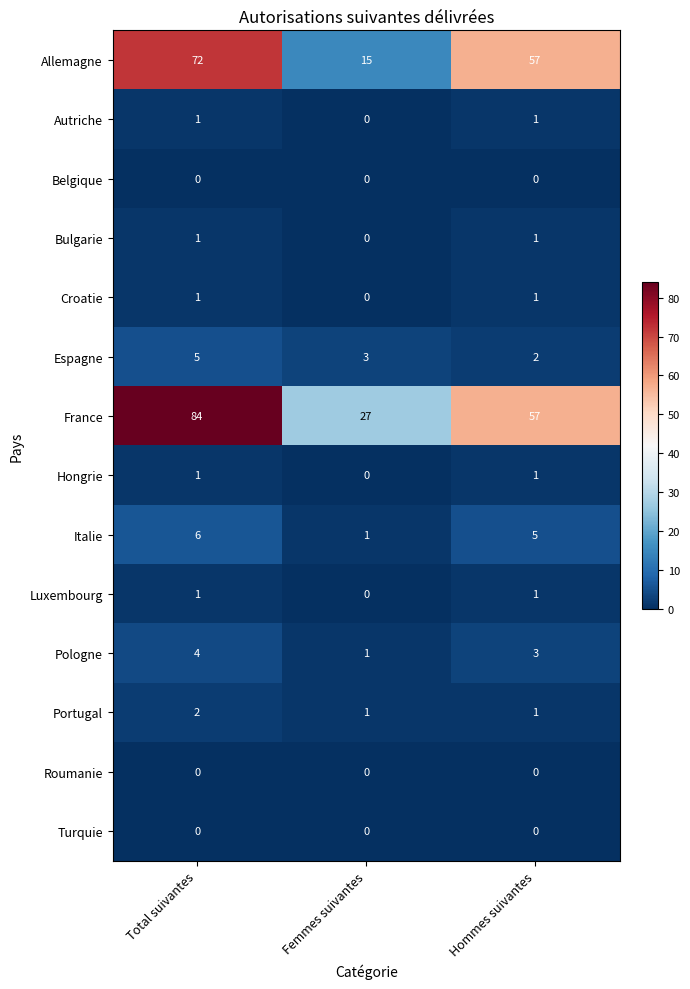

Which label corresponds to the largest value in the chart?

Total suivantes